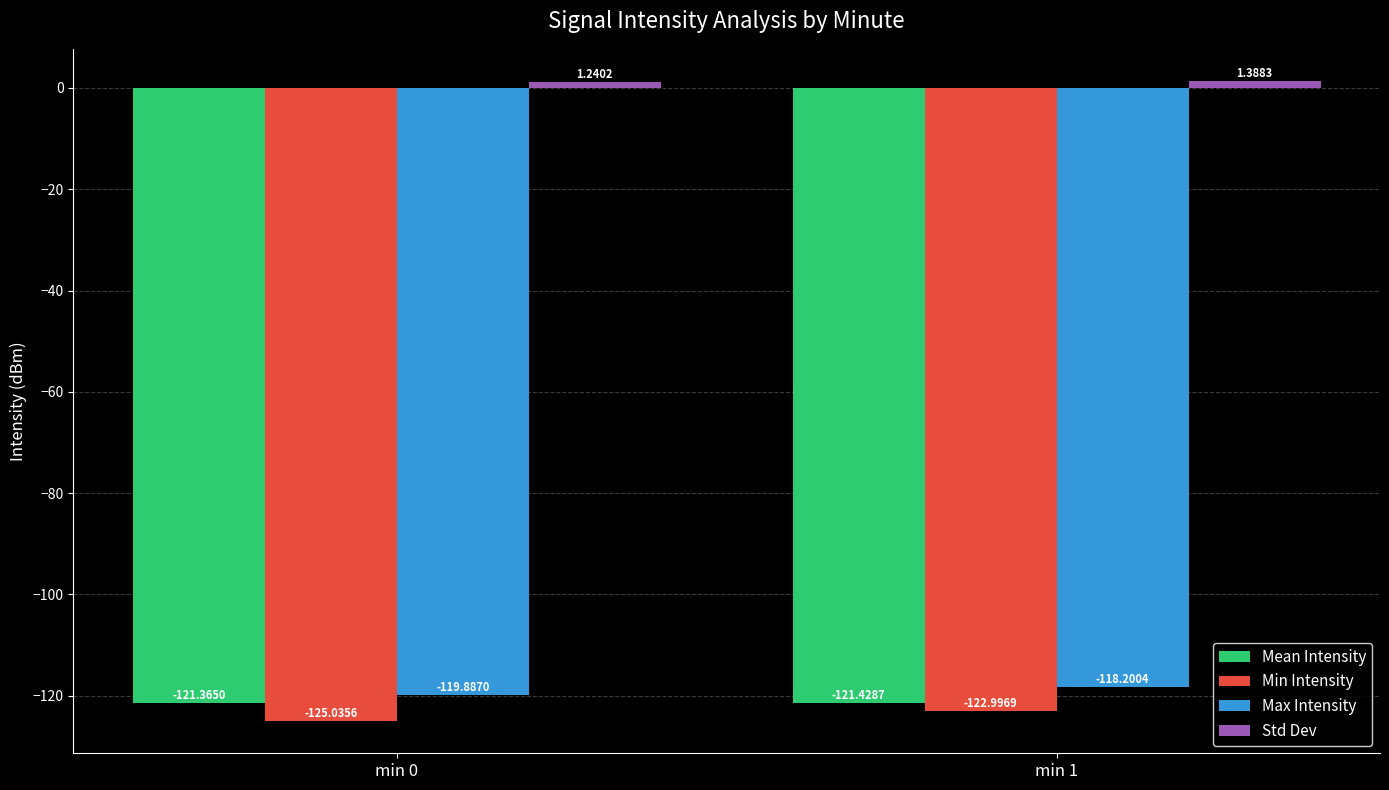

Is it true that Mean Intensity equals -121.4 at min 0?

True